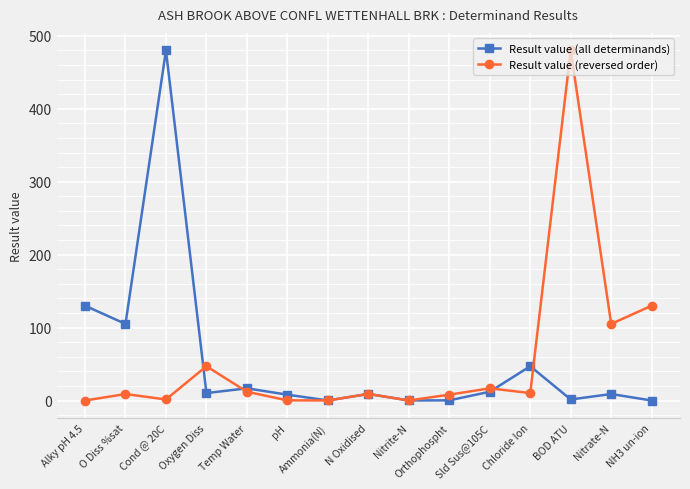

True or false: Result value (reversed order) has more than 0 points higher than both neighbors.

True